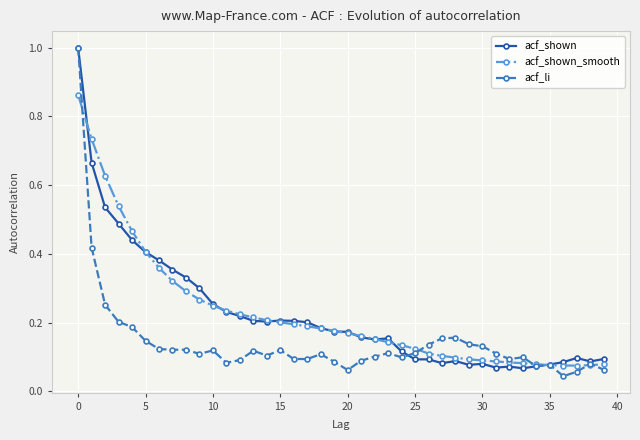

How many lines are shown in the chart?

3